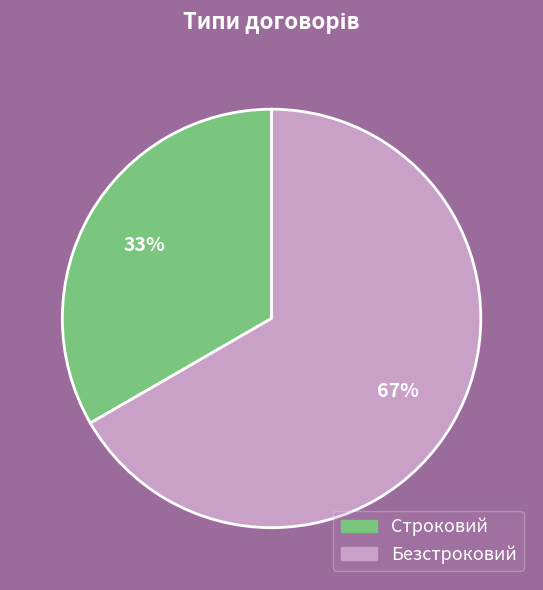

To the nearest percent, what is the average slice percentage?

50%